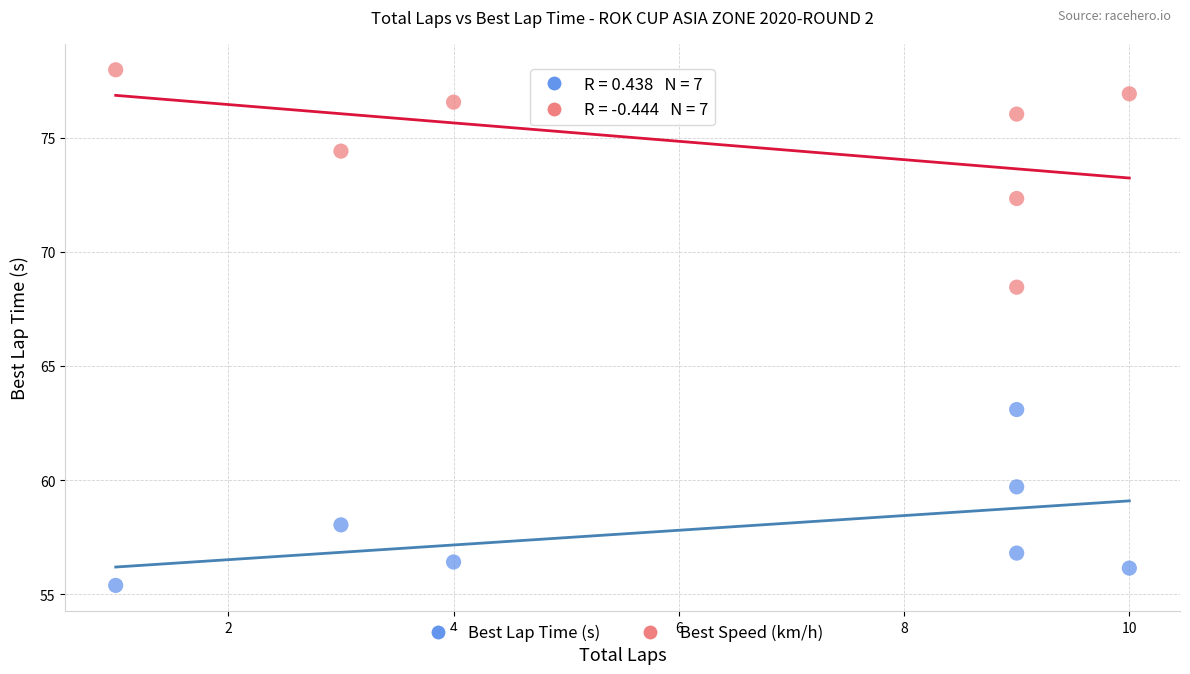

Which series contains the highest Y value?

Best Speed (km/h)